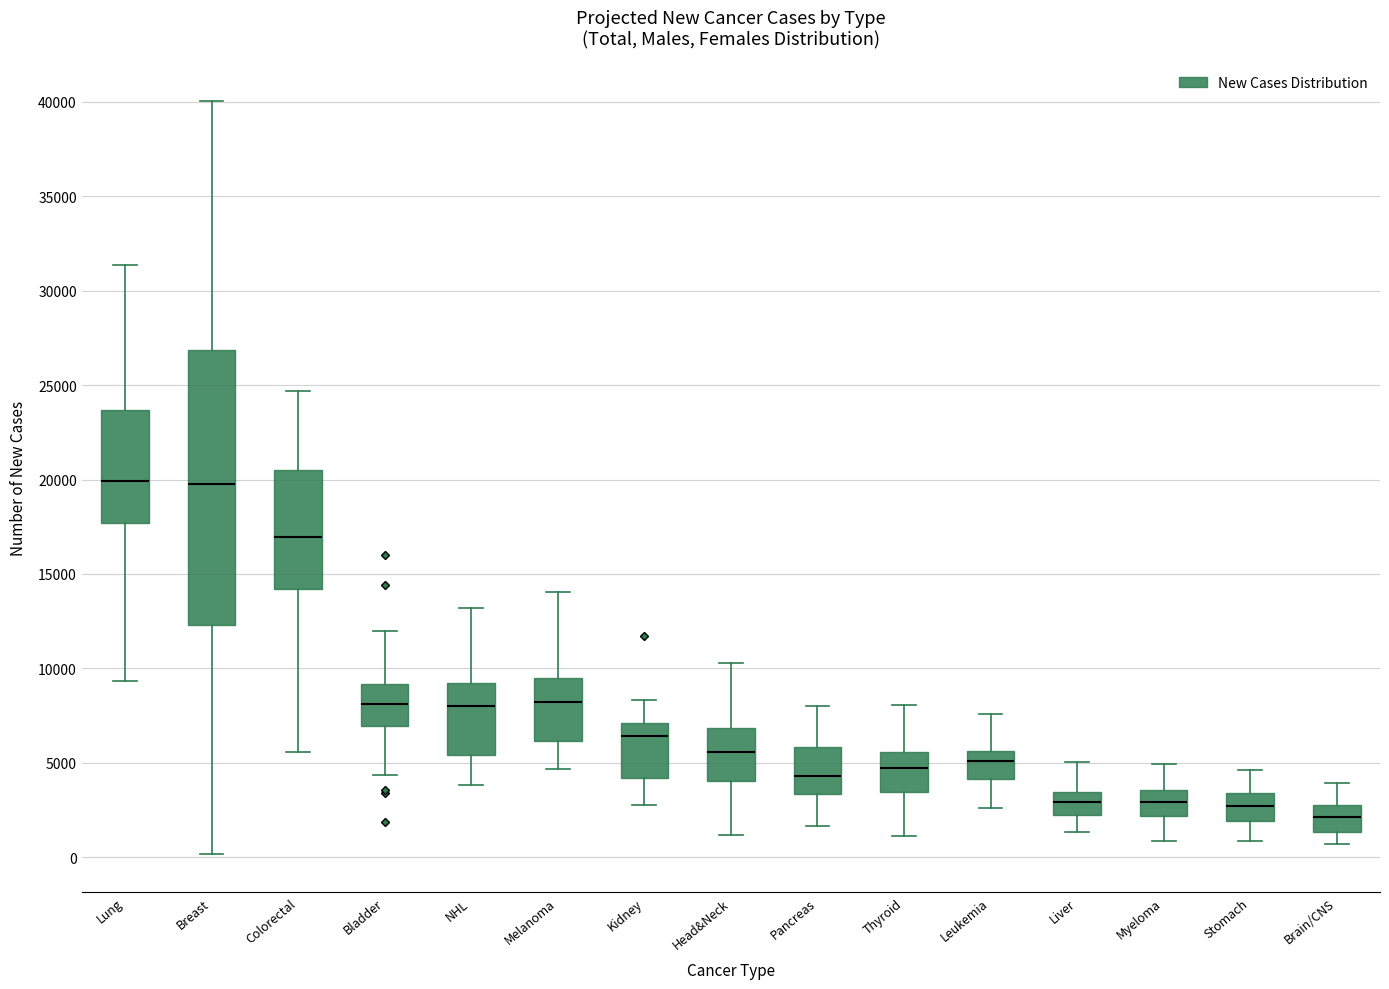

Where is the lower edge of the box for Head&Neck on the y-axis? The values are not printed on the chart, so give them approximately, as read against the axis.

4000